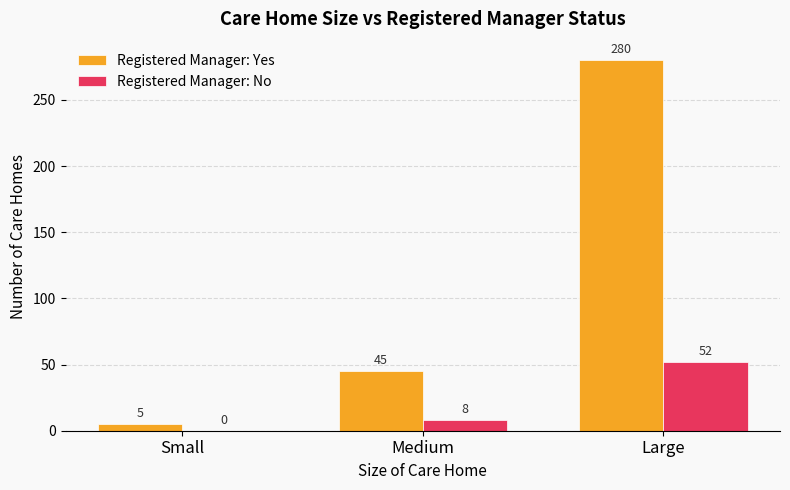

How many Registered Manager: No values are between 0 and 52?

3